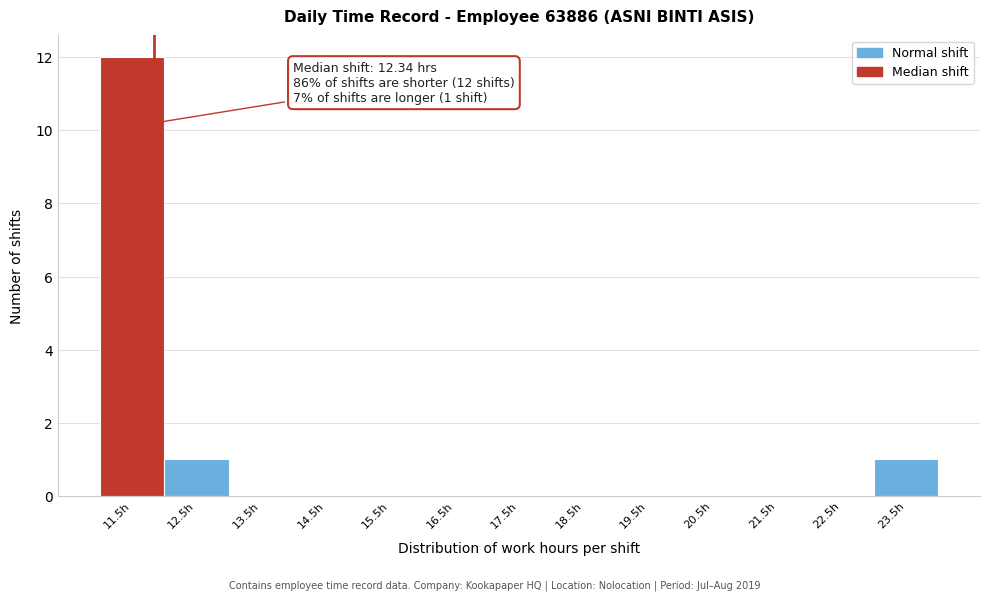

Reading left to right, extract all data points from this chart.

11.5h=12	12.5h=1	13.5h=0	14.5h=0	15.5h=0	16.5h=0	17.5h=0	18.5h=0	19.5h=0	20.5h=0	21.5h=0	22.5h=0	23.5h=1